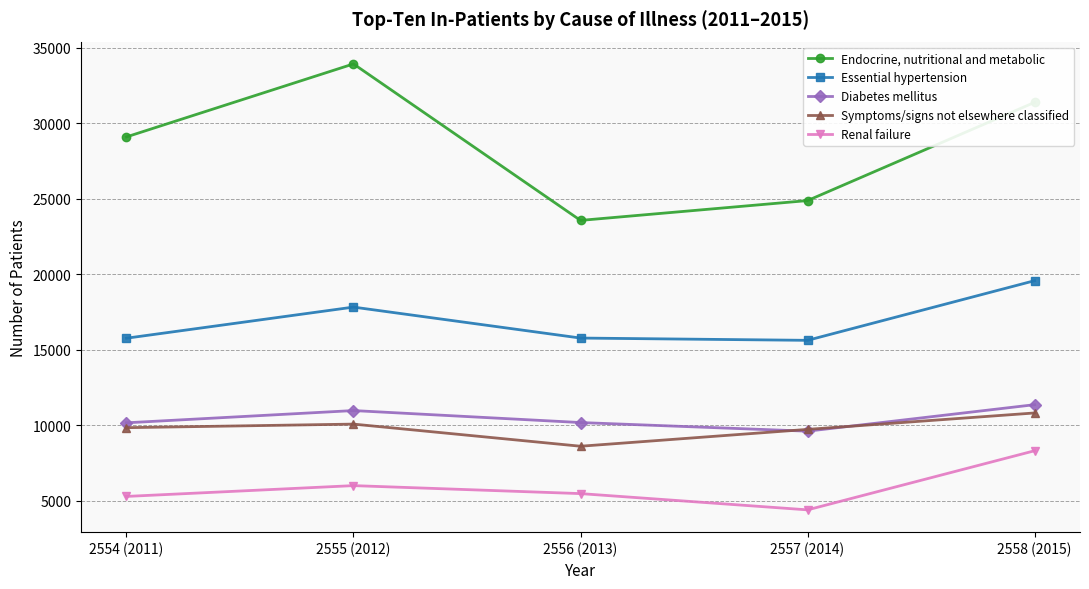

What value does the Essential hypertension series have at 2558 (2015), to the nearest 50?

19600